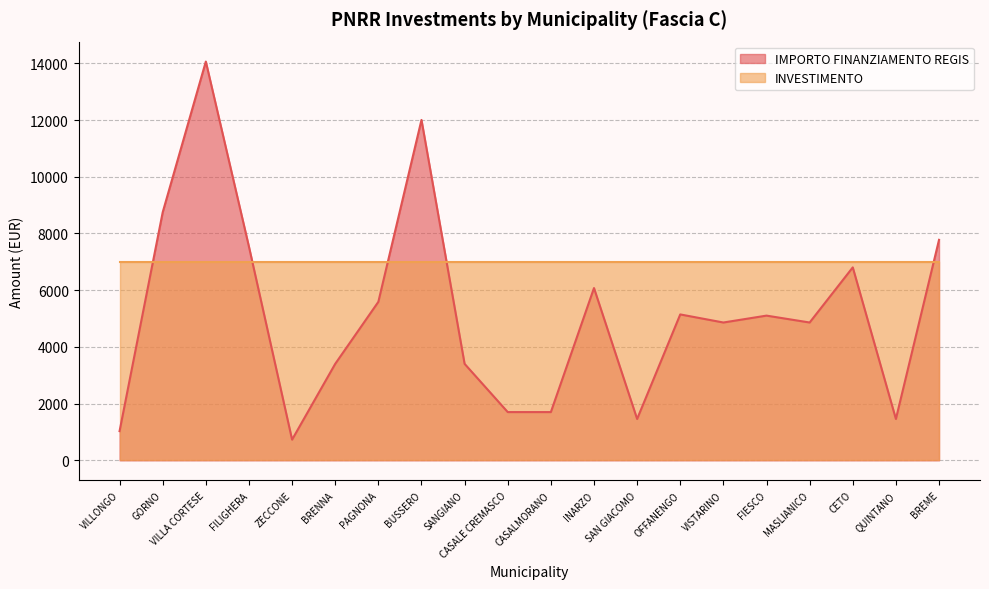

How many interior local peaks (higher than both neighbors) does the data have?

6